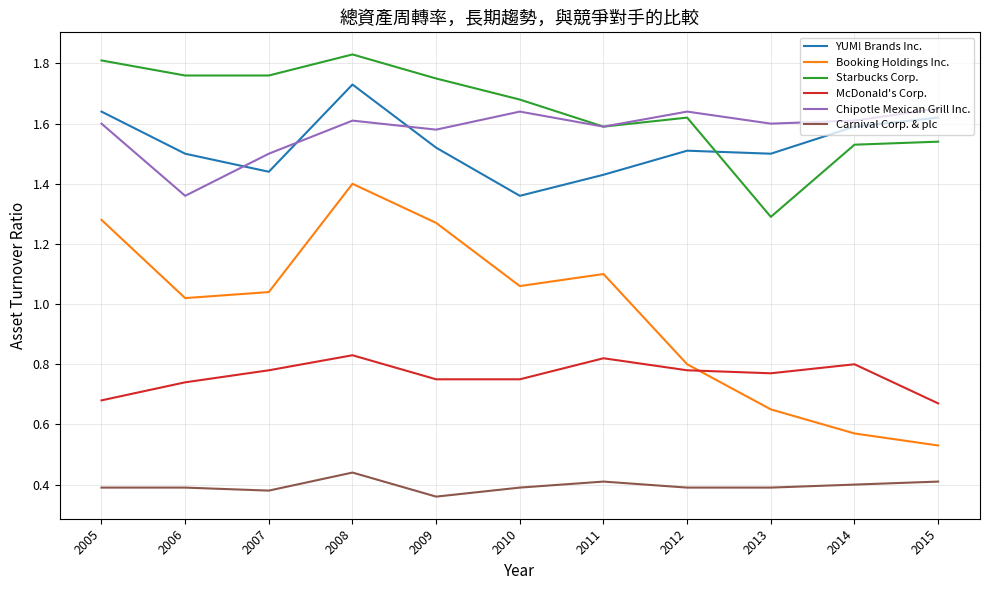

Where is Booking Holdings Inc. nearest to the value 0?

2015